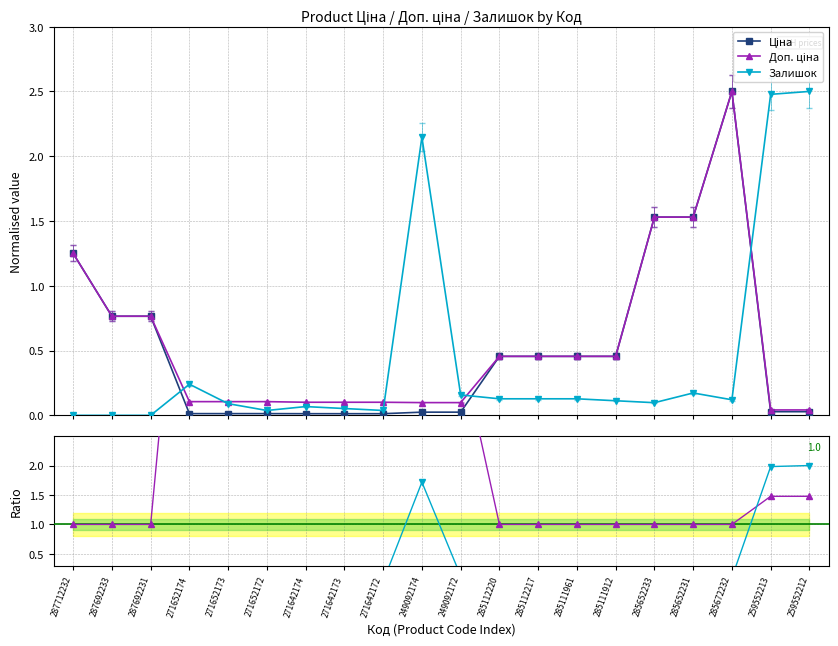

Which series has the largest range (max minus min)?

Доп./Ціна ratio